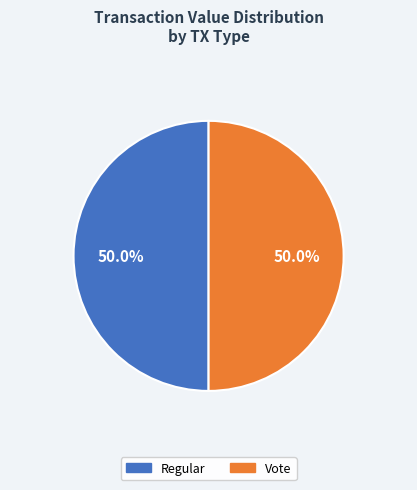

What is the ratio of the value at Vote to the value at Regular?

1.0